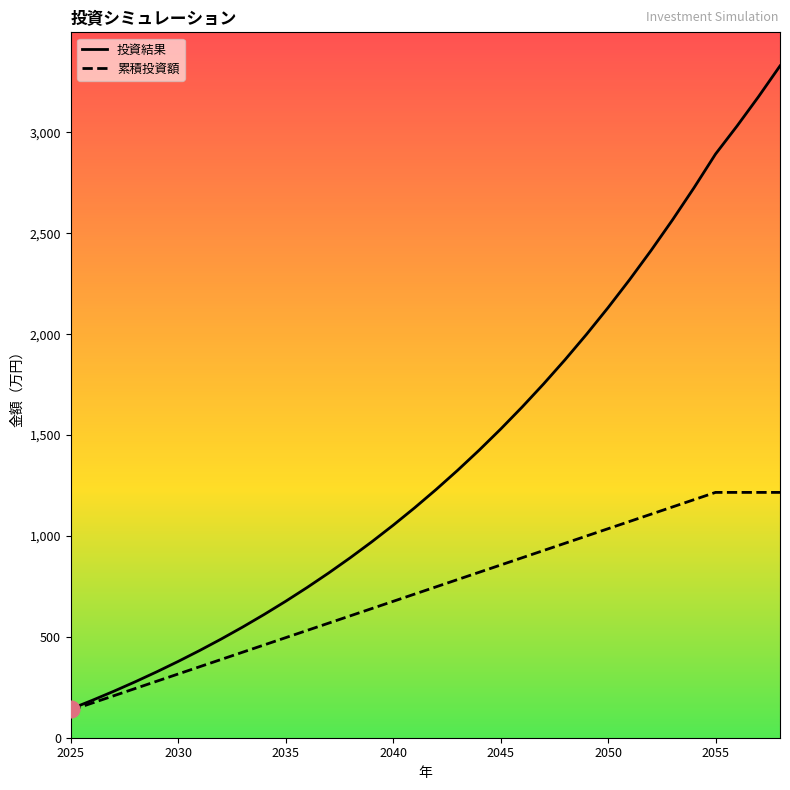

Reading right to left, transcribe all the data shown in this chart.

投資結果: 3329.9	3177.4	3031.9	2893.0	2726.2	2566.9	2415.0	2270.1	2131.7	1999.7	1873.8	1753.6	1639.0	1529.5	1425.1	1325.5	1230.4	1139.7	1053.2	970.6	891.8	816.6	744.8	676.4	611.0	548.7	489.2	432.5	378.3	326.6	277.3	230.3	185.4	142.5
累積投資額: 1216.0	1216.0	1216.0	1216.0	1180.0	1144.0	1108.0	1072.0	1036.0	1000.0	964.0	928.0	892.0	856.0	820.0	784.0	748.0	712.0	676.0	640.0	604.0	568.0	532.0	496.0	460.0	424.0	388.0	352.0	316.0	280.0	244.0	208.0	172.0	136.0